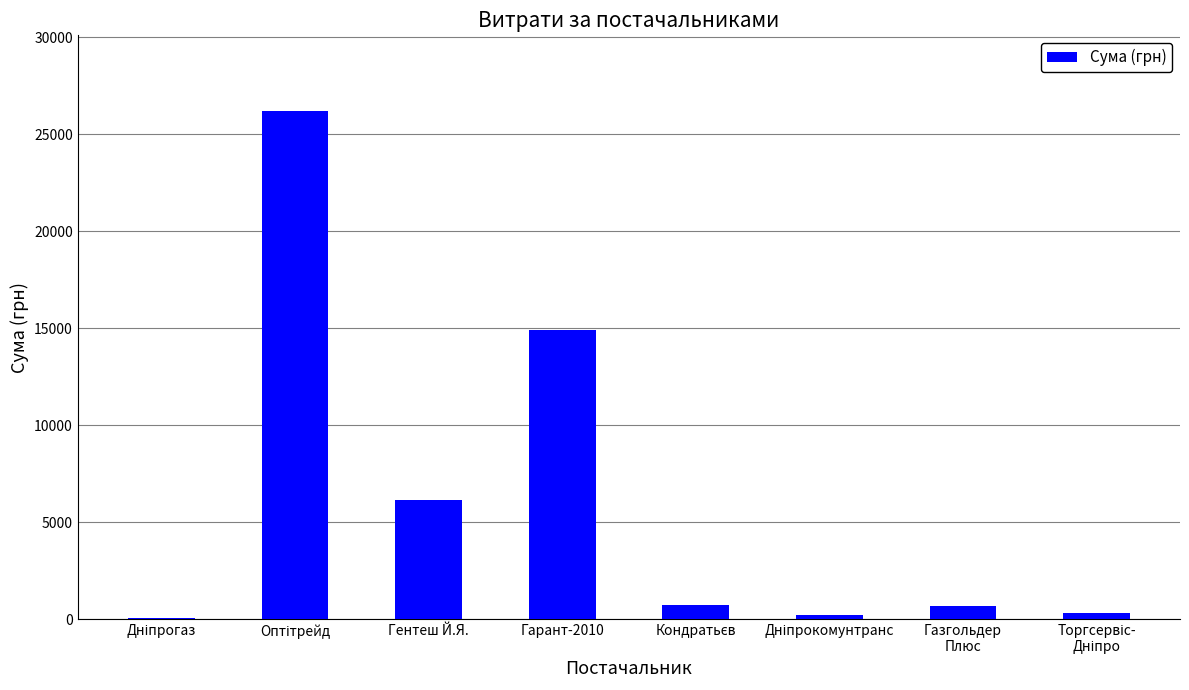

How many distinct data groups are displayed?

1